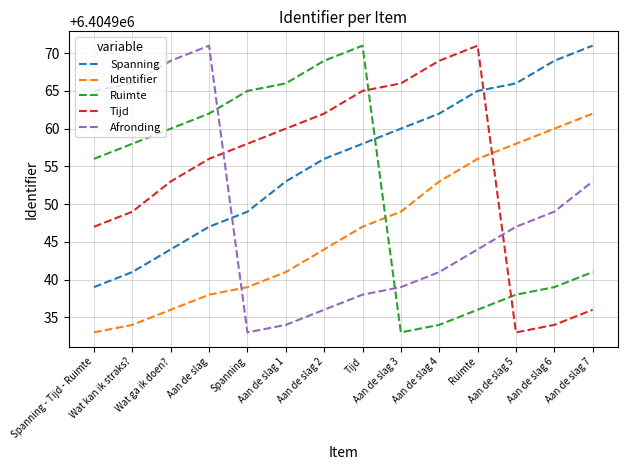

Is it true that Spanning equals 6404962 at Aan de slag 4?

True